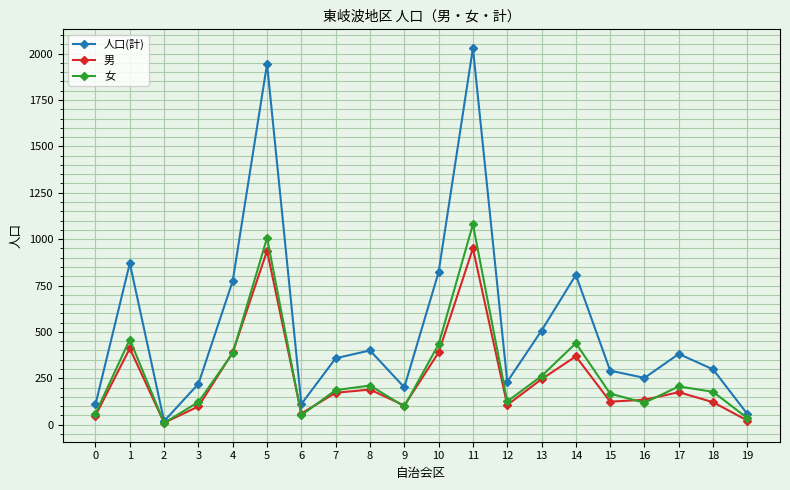

Which series has the largest total across all categories?

人口(計)